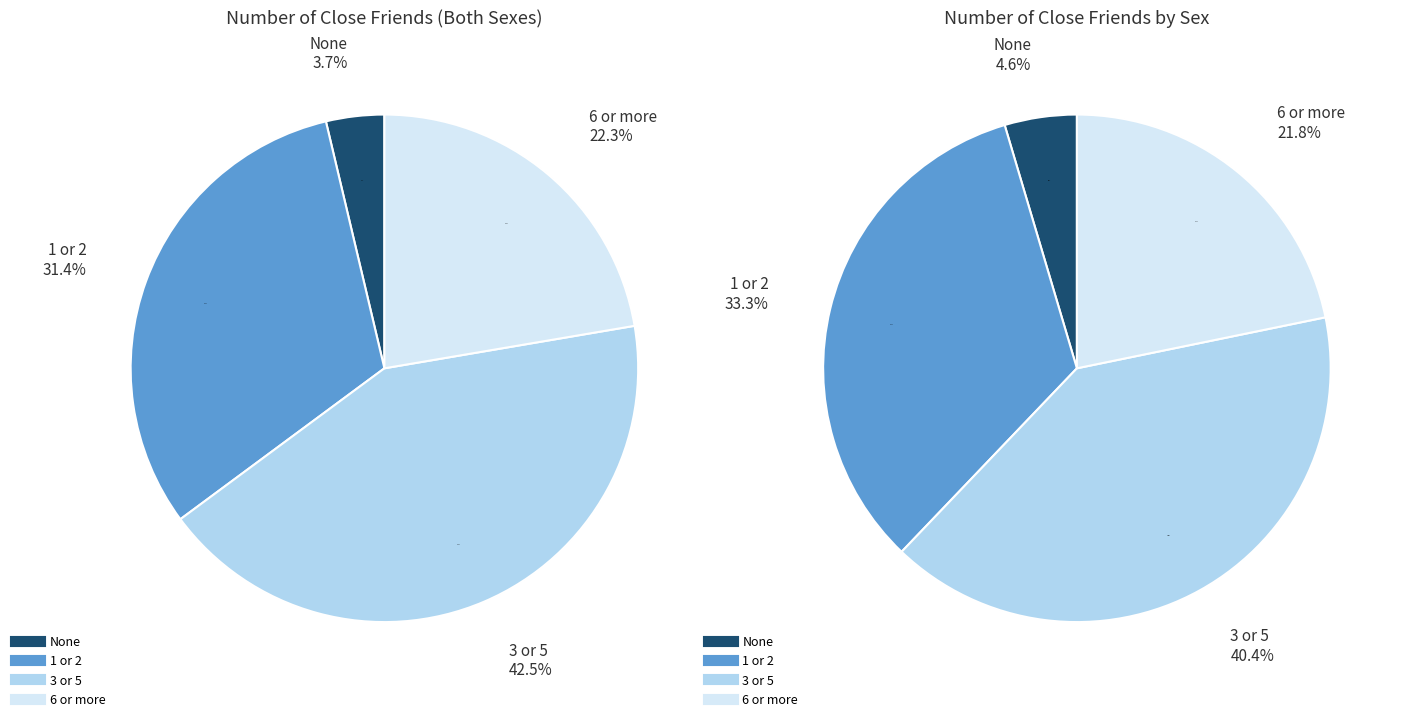

Is there any slice that represents more than half of the pie?

No